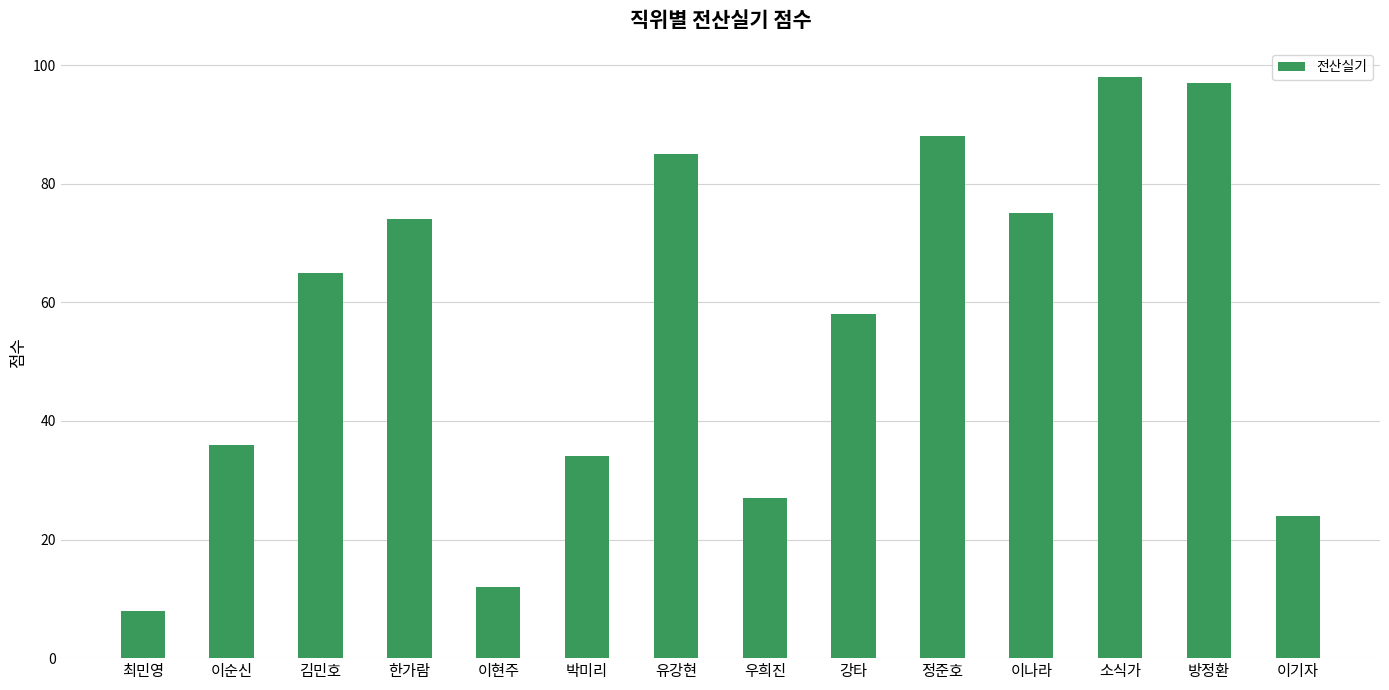

What is the label of the 7th bar from the right?

우희진